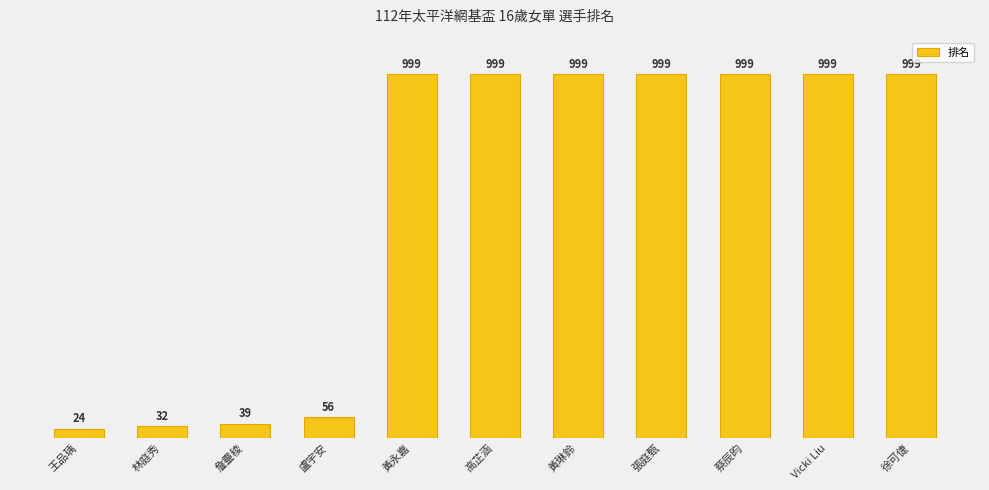

What is the label of the 4th bar from the left?

盧宇安